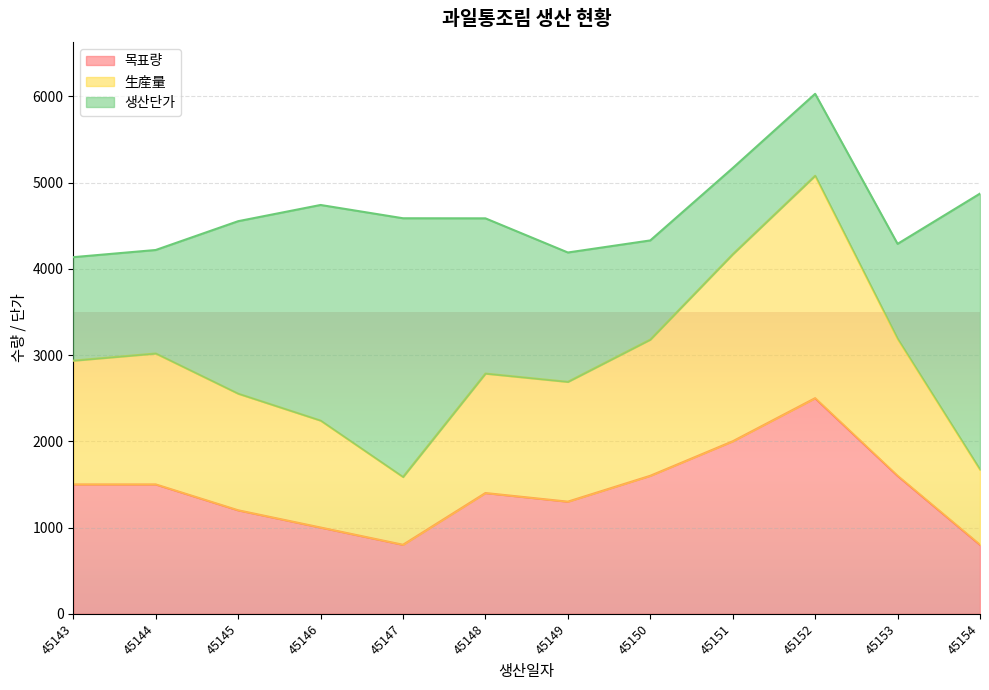

What is the minimum value for 목표량?

800